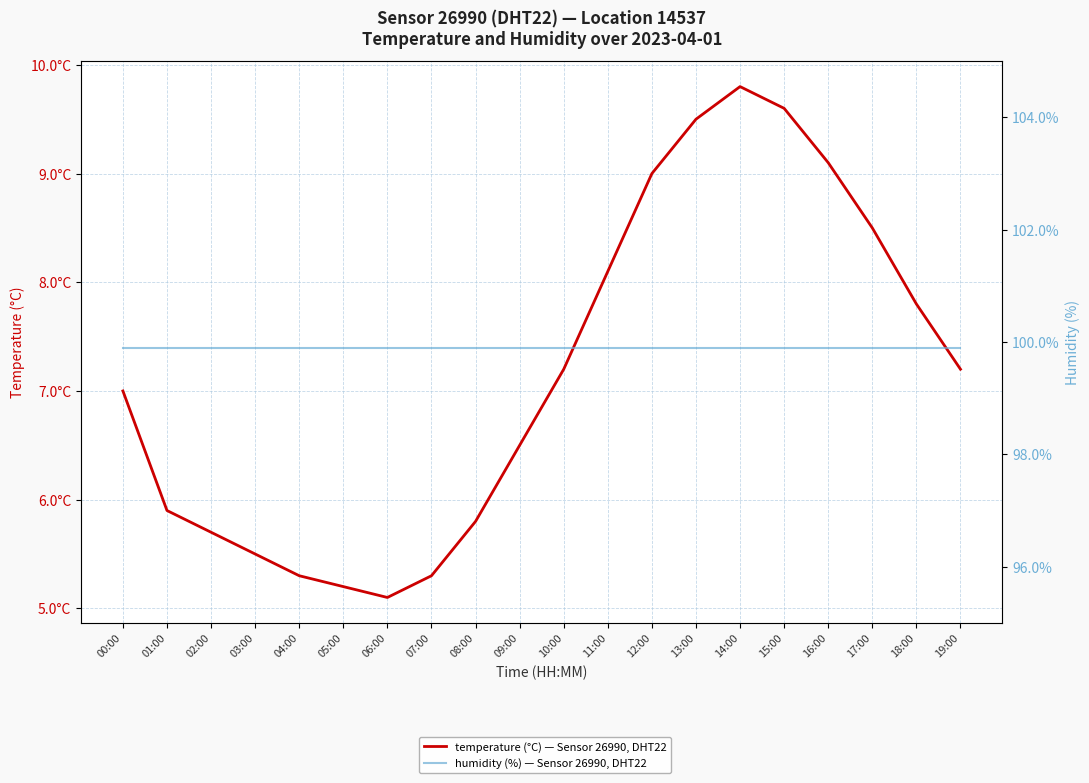

How many series are shown in this chart?

2